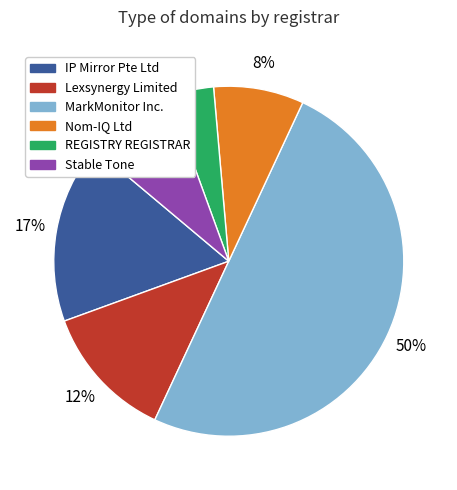

To the nearest percent, what portion does Stable Tone represent?

8%